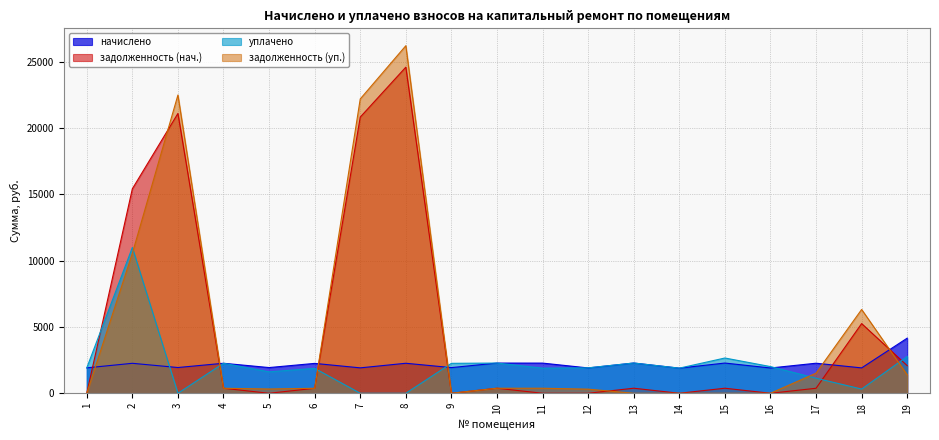

Rank the categories by задолженность (уп.) value from highest to lowest.

8, 3, 7, 2, 18, 17, 19, 10, 11, 4, 6, 5, 12, 13, 1, 9, 14, 15, 16